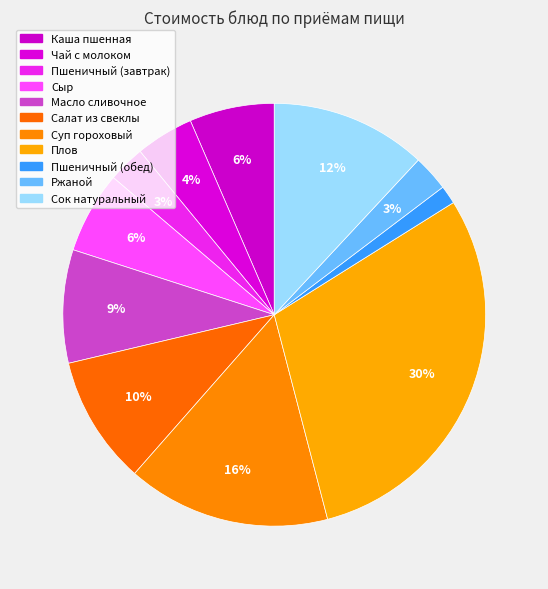

Rank the categories by value from highest to lowest.

Плов, Суп гороховый, Сок натуральный, Салат из свеклы, Масло сливочное, Каша пшенная, Сыр, Чай с молоком, Пшеничный (завтрак), Ржаной, Пшеничный (обед)